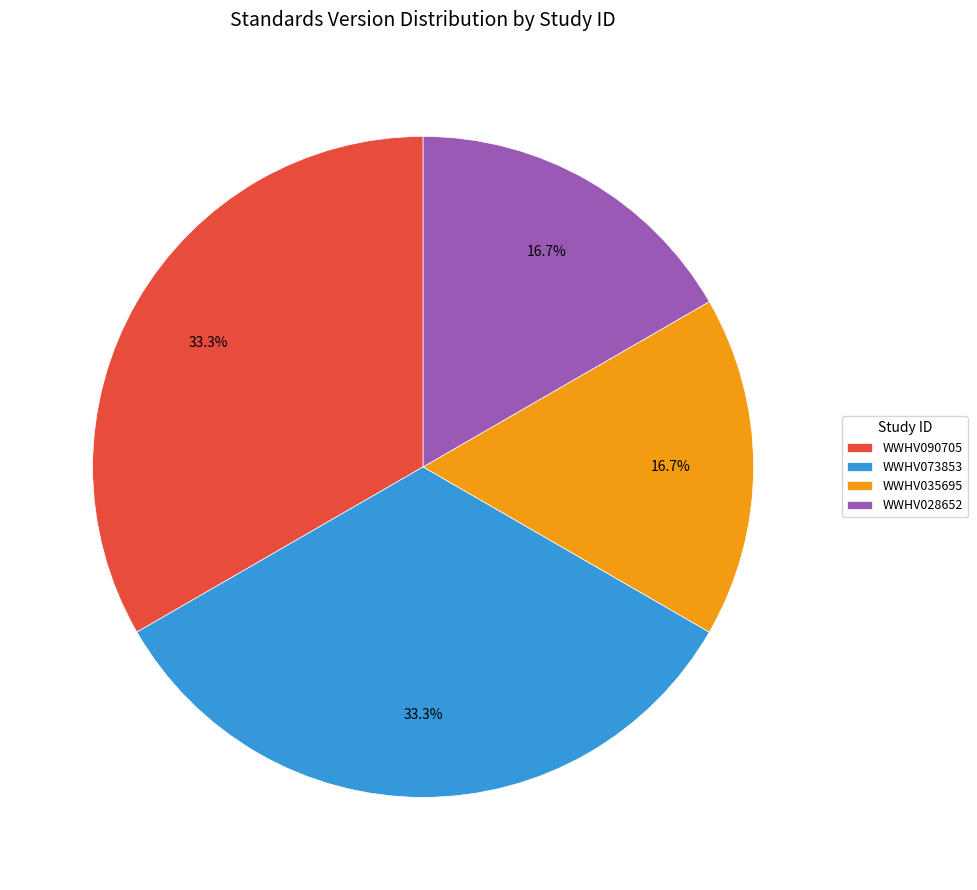

To the nearest percent, what percentage of the pie is WWHV073853?

33%